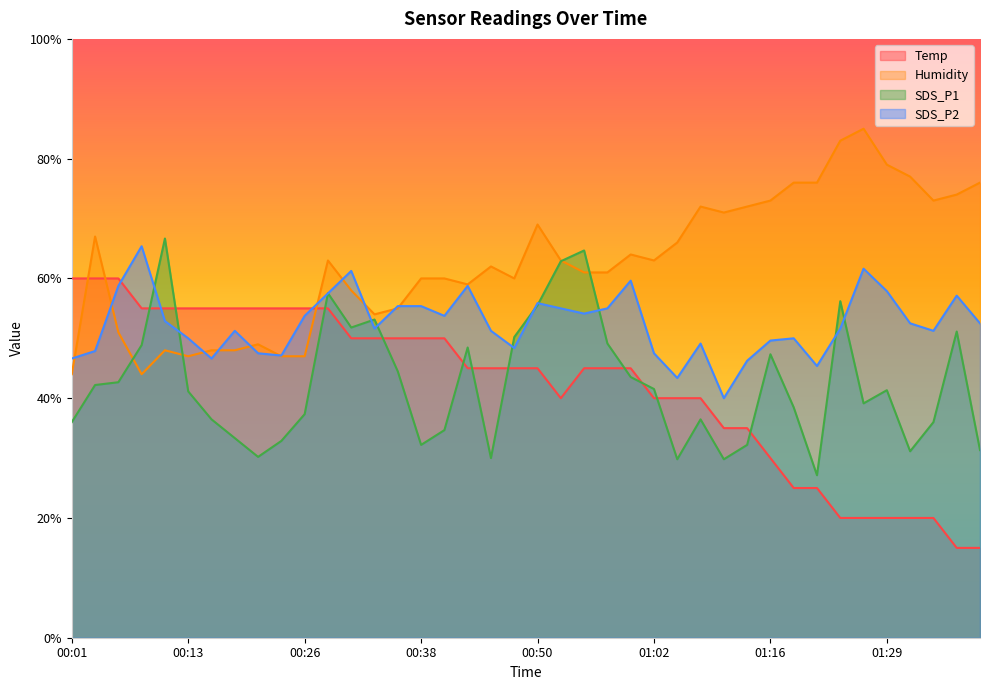

Which label corresponds to the largest value in the chart?

01:26